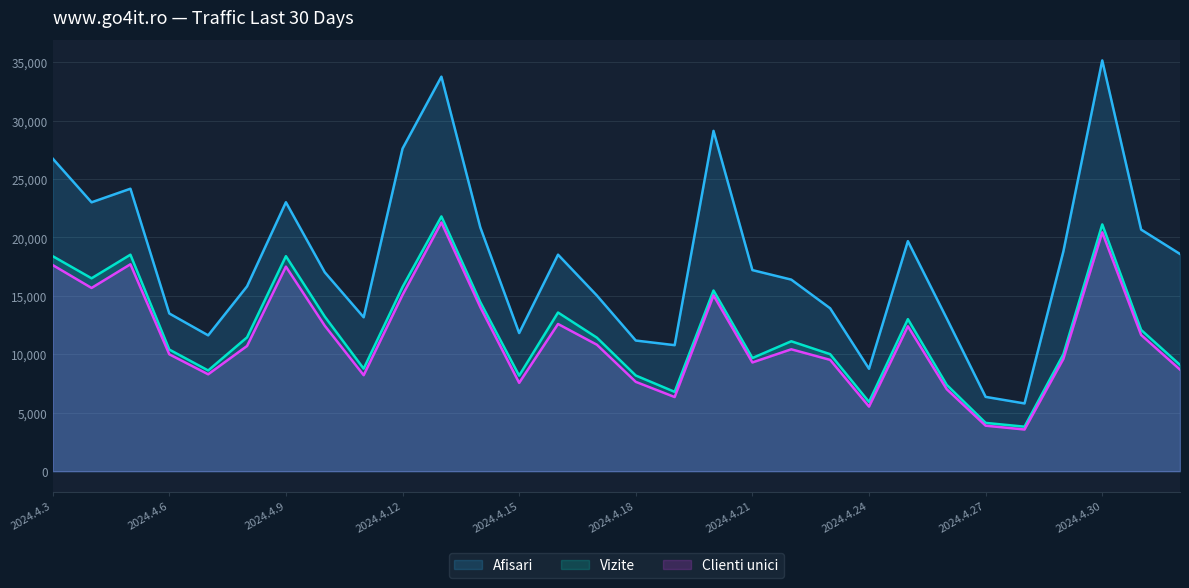

What is the total value across all series at 2024.4.12?

58449